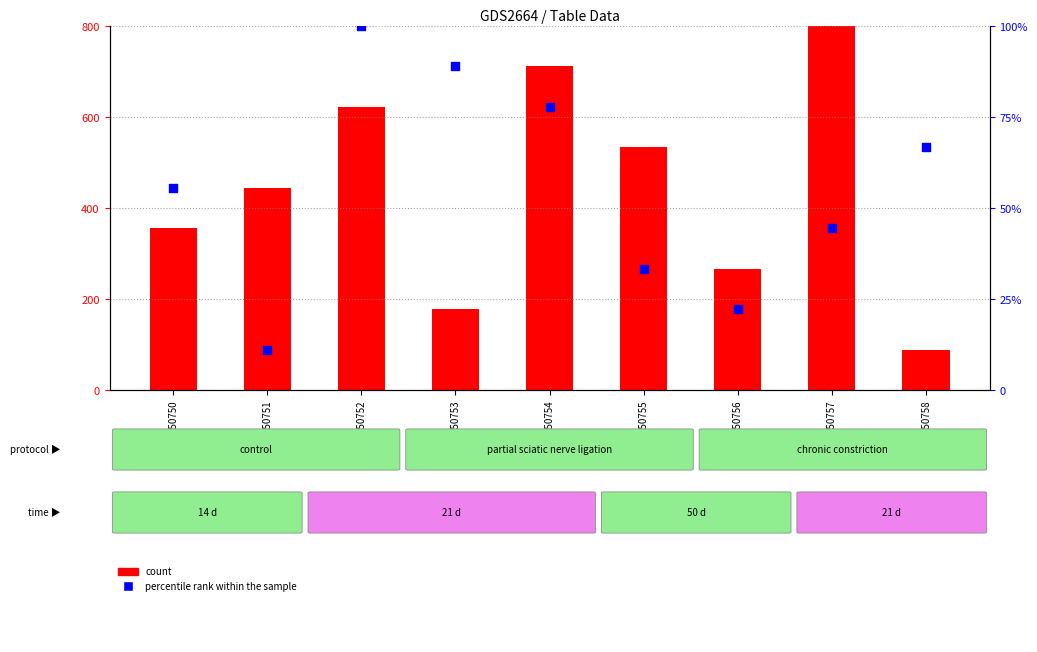

Is the value of percentile rank within the sample at GSM50754 greater than the value of count at GSM50751?

No